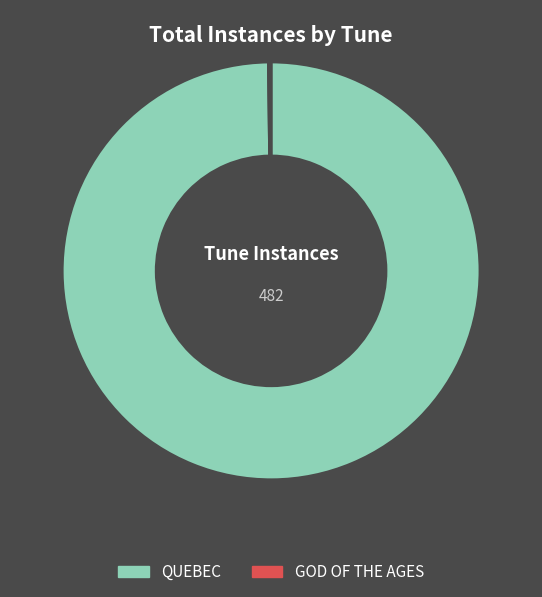

Which category accounts for the majority?

QUEBEC